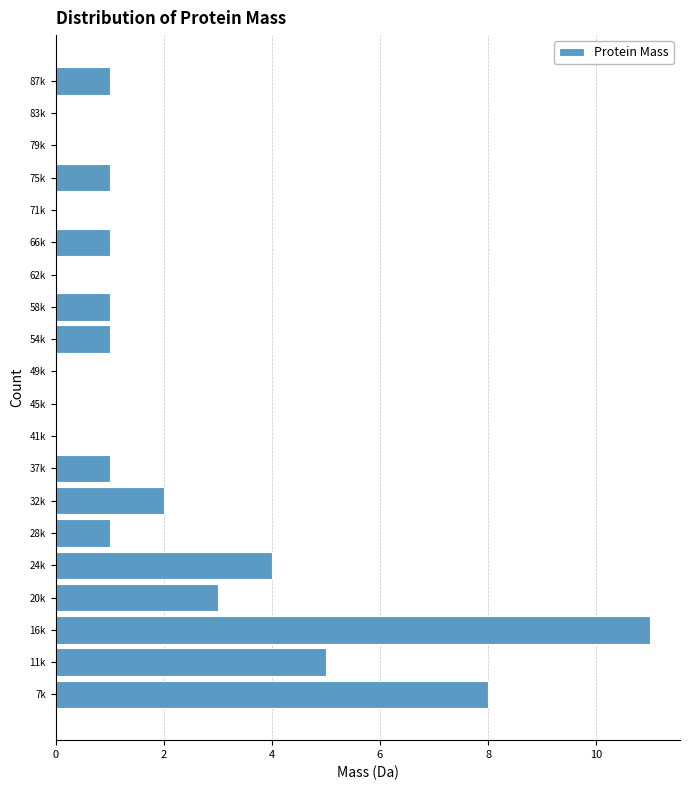

Reading top to bottom, list all the values displayed in this chart.

87k=1	83k=0	79k=0	75k=1	71k=0	66k=1	62k=0	58k=1	54k=1	49k=0	45k=0	41k=0	37k=1	32k=2	28k=1	24k=4	20k=3	16k=11	11k=5	7k=8